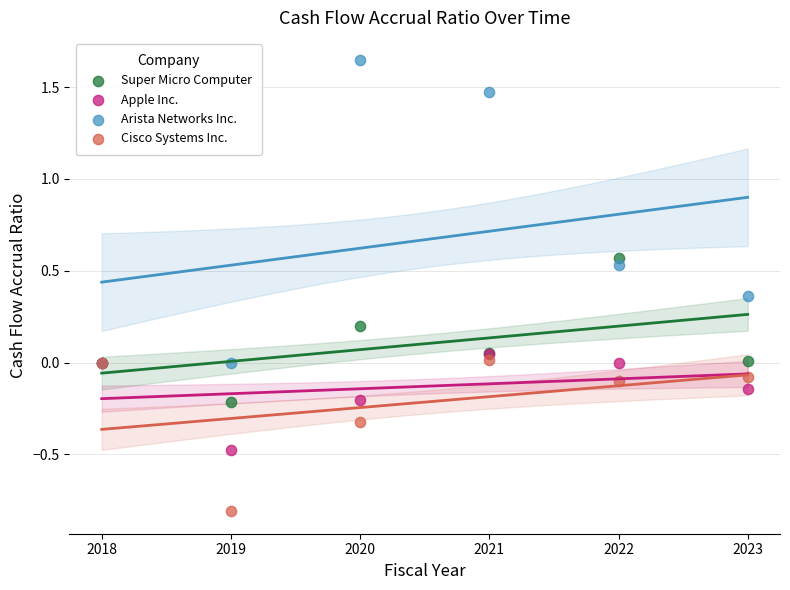

What are all the series names shown in the legend?

Super Micro Computer, Apple Inc., Arista Networks Inc., Cisco Systems Inc.